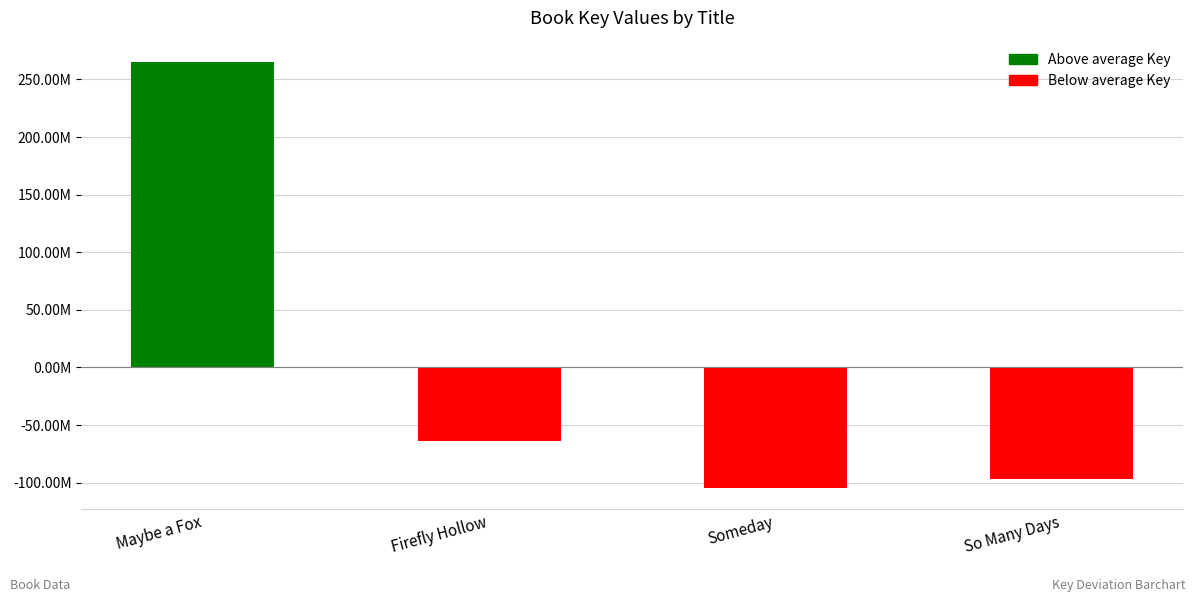

At which label does the data first exceed -63708211?

Maybe a Fox